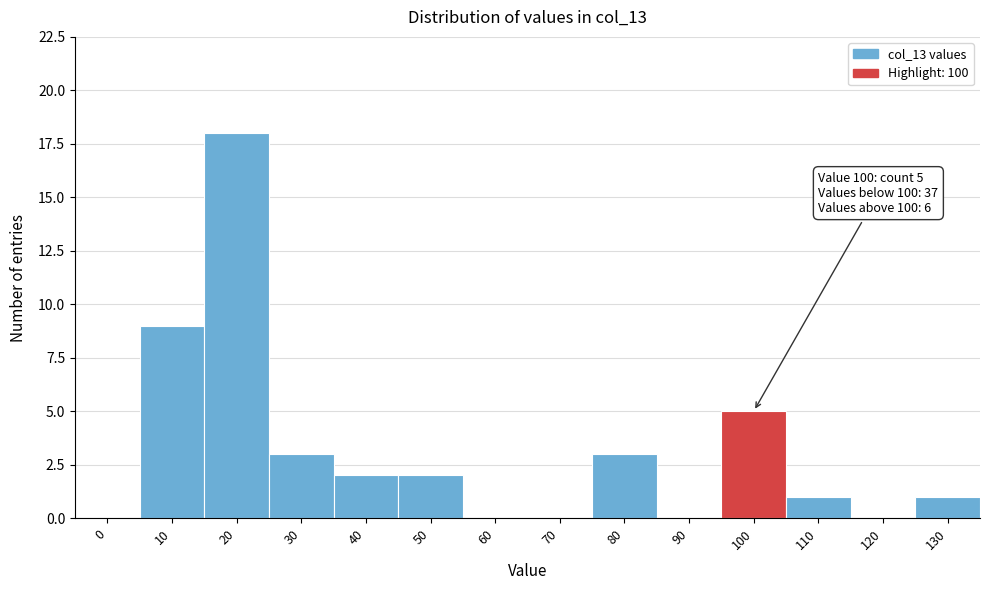

Reading left to right, what are all the values shown in this chart?

0=0	10=9	20=18	30=3	40=2	50=2	60=0	70=0	80=3	90=0	100=5	110=1	120=0	130=1